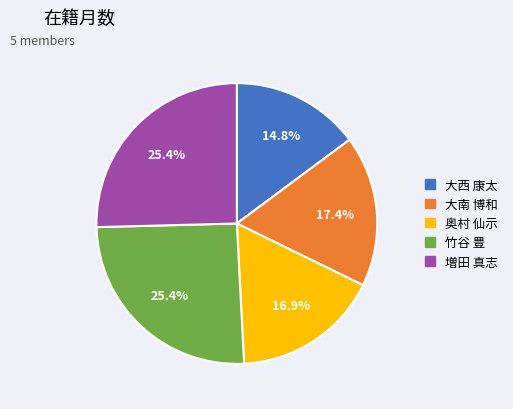

Do 奥村 仙示 and 大西 康太 together represent more than half of the pie?

No